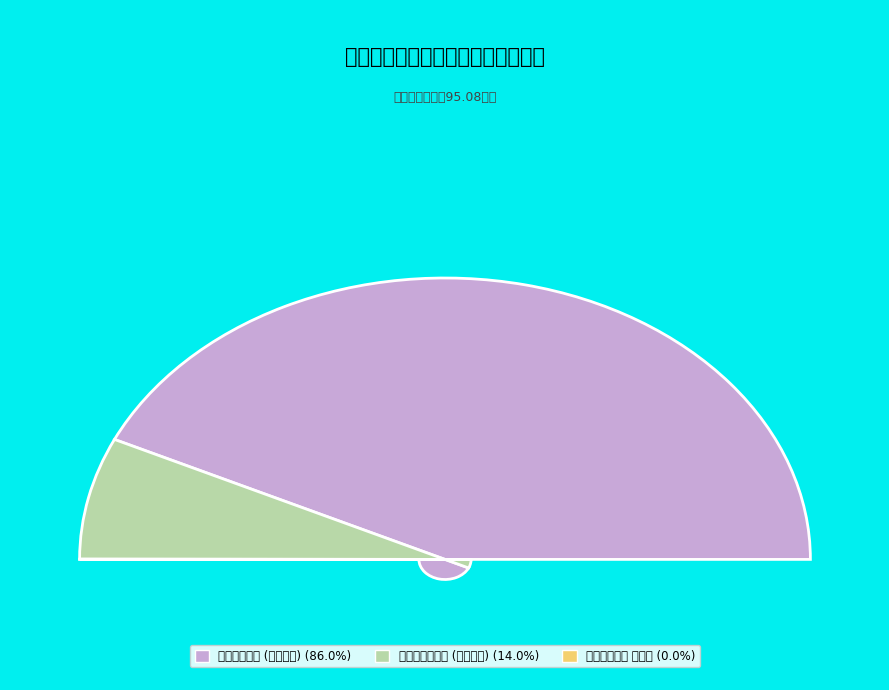

The 维修（护）费 slice represents 1% of the pie. True or false?

True